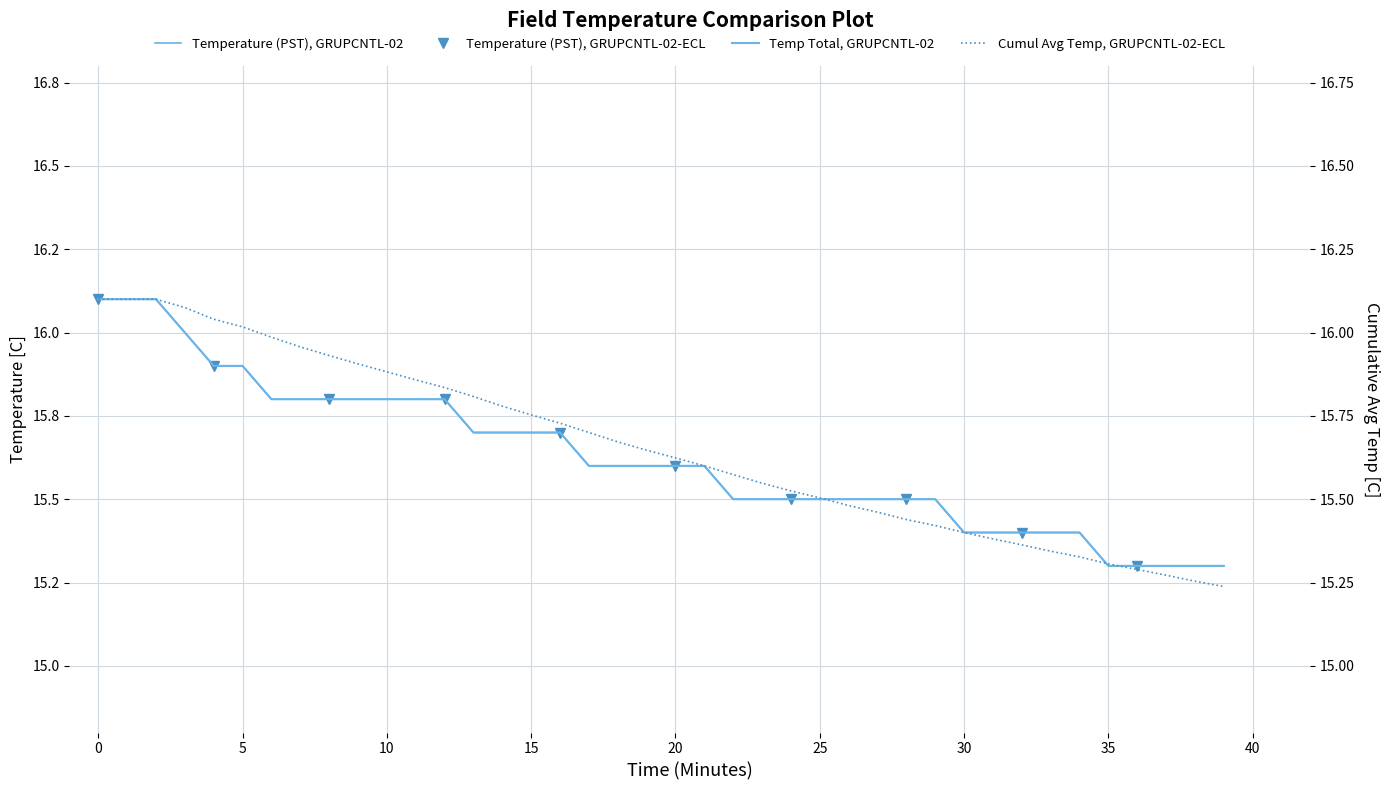

Rank the categories by Temperature (PST), GRUPCNTL-02 value from highest to lowest.

0, 1, 2, 3, 4, 5, 6, 7, 8, 9, 10, 11, 12, 13, 14, 15, 16, 17, 18, 19, 20, 21, 22, 23, 24, 25, 26, 27, 28, 29, 30, 31, 32, 33, 34, 35, 36, 37, 38, 39